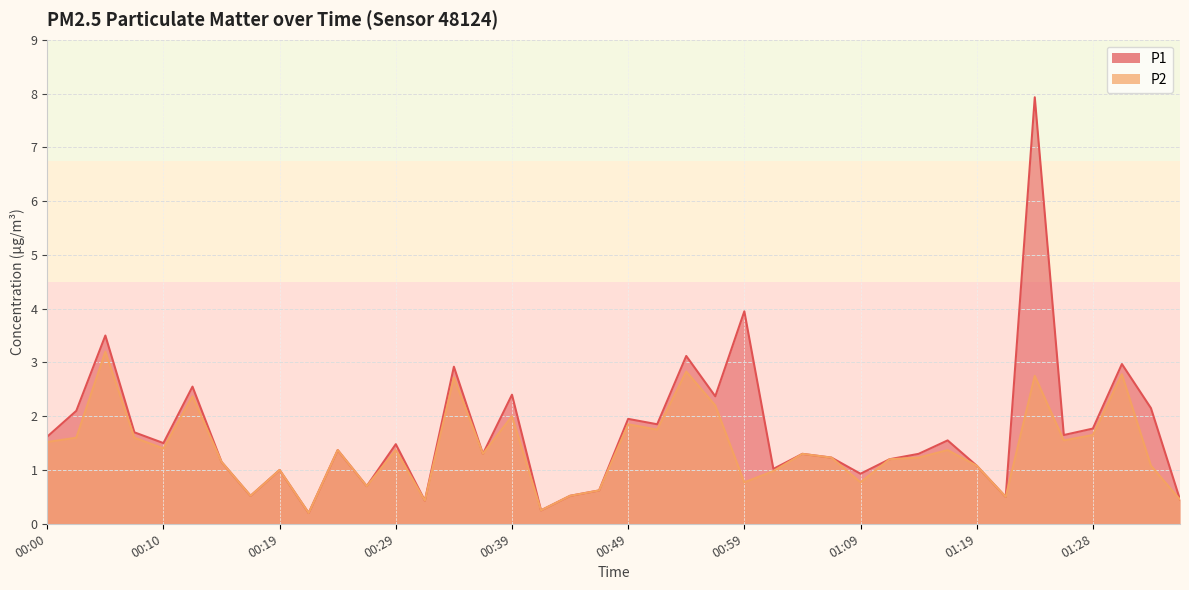

Reading left to right, list all the values displayed in this chart.

P1: 1.6	2.1	3.5	1.7	1.5	2.5	1.1	0.5	1.0	0.2	1.4	0.7	1.5	0.4	2.9	1.3	2.4	0.2	0.5	0.6	1.9	1.9	3.1	2.4	4.0	1.0	1.3	1.2	0.9	1.2	1.3	1.6	1.1	0.5	7.9	1.6	1.8	3.0	2.1	0.5
P2: 1.5	1.6	3.2	1.6	1.4	2.4	1.1	0.5	1.0	0.2	1.4	0.7	1.4	0.4	2.7	1.3	2.0	0.2	0.5	0.6	1.9	1.8	2.8	2.2	0.8	1.0	1.3	1.2	0.8	1.2	1.2	1.4	1.1	0.5	2.8	1.6	1.6	2.8	1.1	0.5